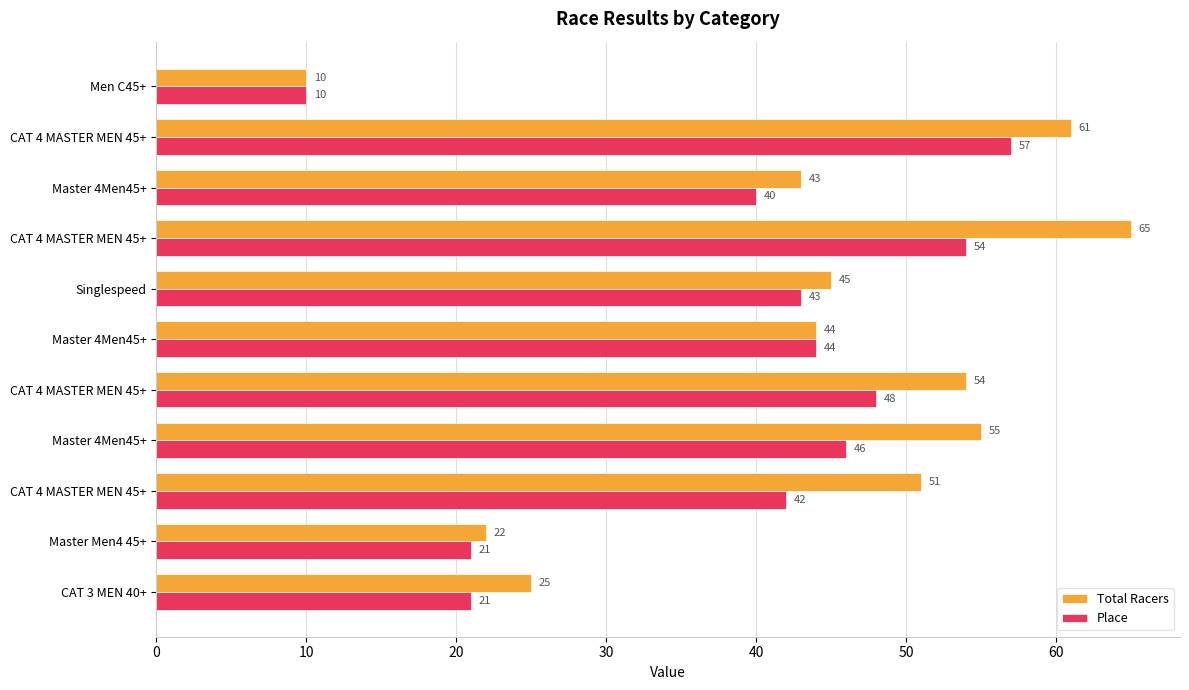

What is the greatest value displayed?

65